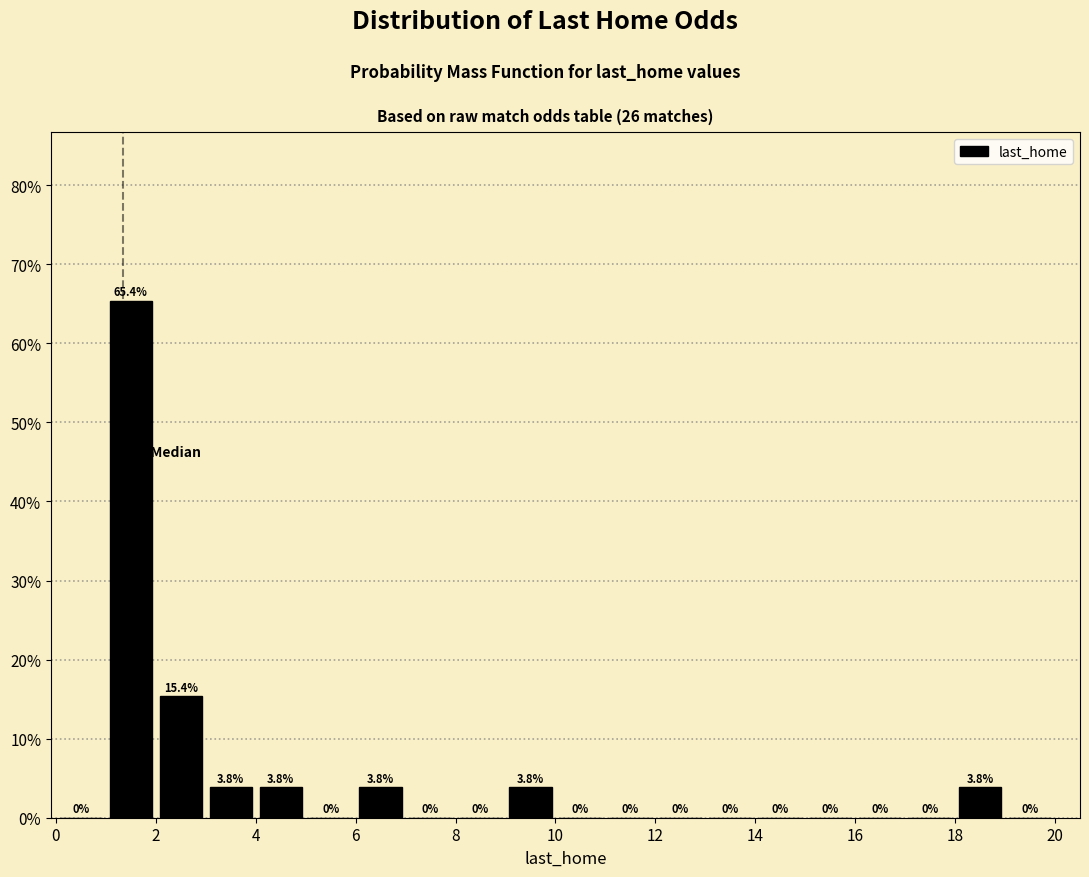

What is the height of the bar covering 9 to 10 on the x-axis?

3.8